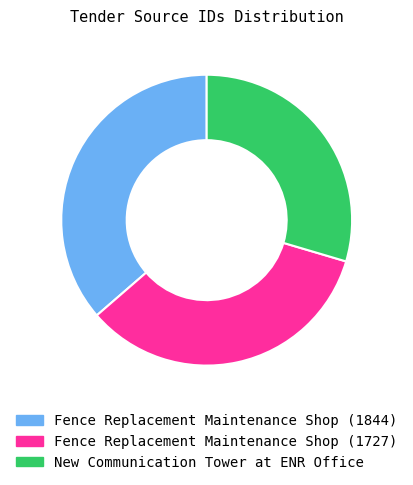

True or false: Fence Replacement Maintenance Shop (1727) accounts for 34% of the total.

True